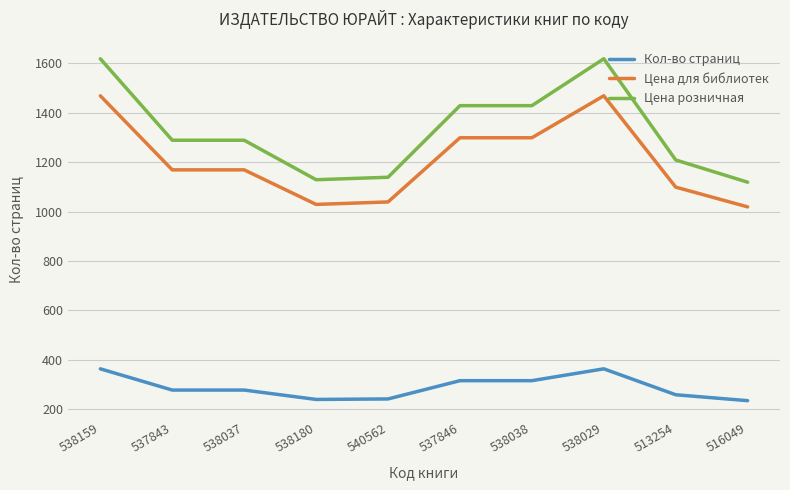

Rank the series at 538038 from lowest to highest value.

Кол-во страниц, Цена для библиотек, Цена розничная